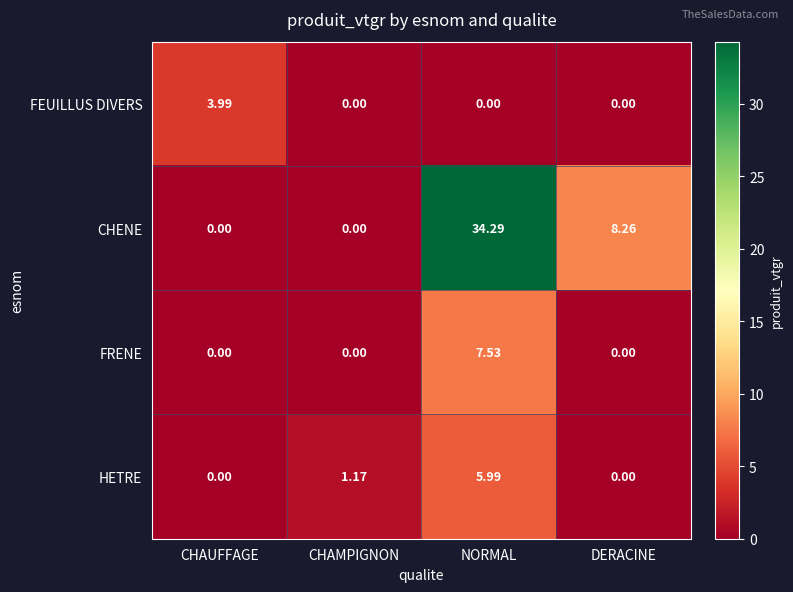

At NORMAL, list the series in order from largest to smallest.

CHENE, FRENE, HETRE, FEUILLUS DIVERS